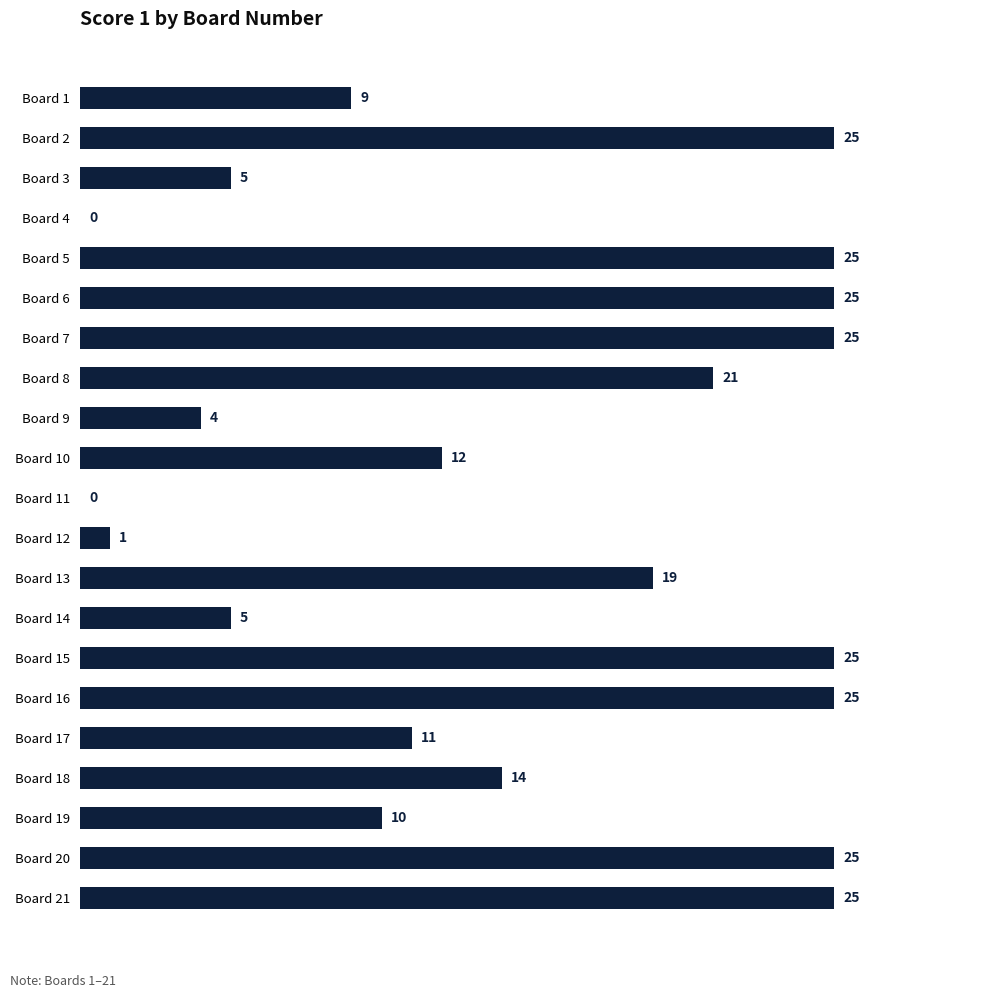

The chart shows a value of 25 at Board 16. True or false?

True